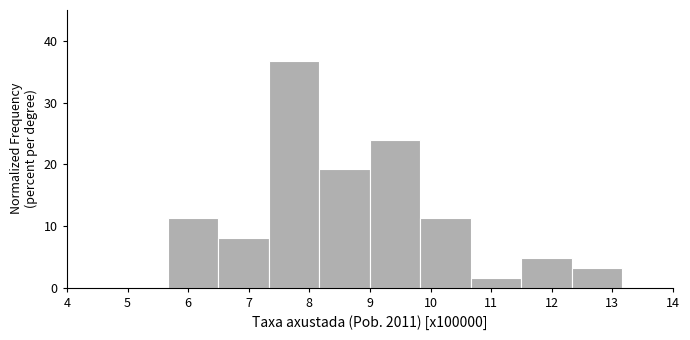

Reading left to right, list every bar in this chart as the range it spans on the x-axis followed by its height. Neither the bar edges nor the heights are printed on the chart, so give them approximately, as read against the axes.

4.0 to 4.8: 0
4.8 to 5.7: 0
5.7 to 6.5: 11
6.5 to 7.3: 8
7.3 to 8.2: 37
8.2 to 9.0: 19
9.0 to 9.8: 24
9.8 to 10.7: 11
10.7 to 11.5: 2
11.5 to 12.3: 5
12.3 to 13.2: 3
13.2 to 14.0: 0